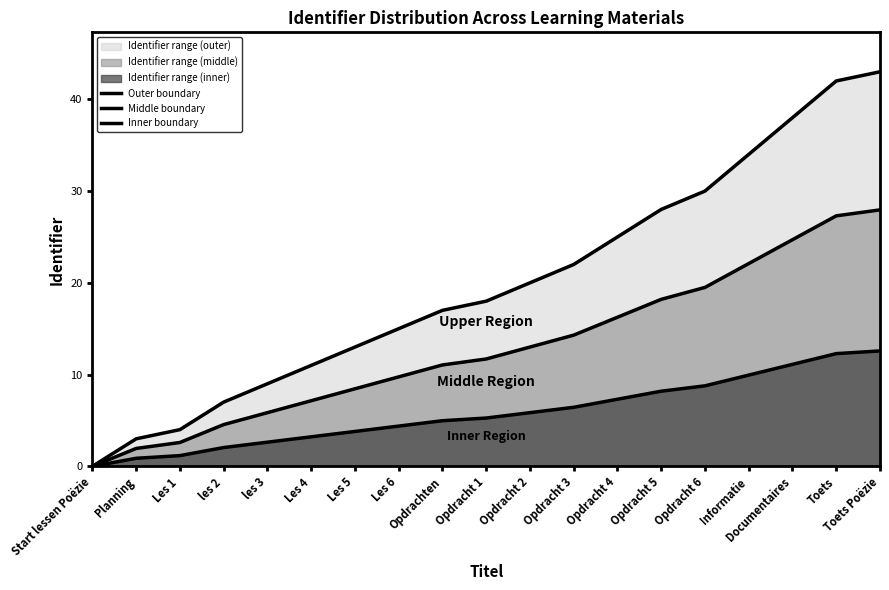

What is the total value across all series at Les 4?

21.4